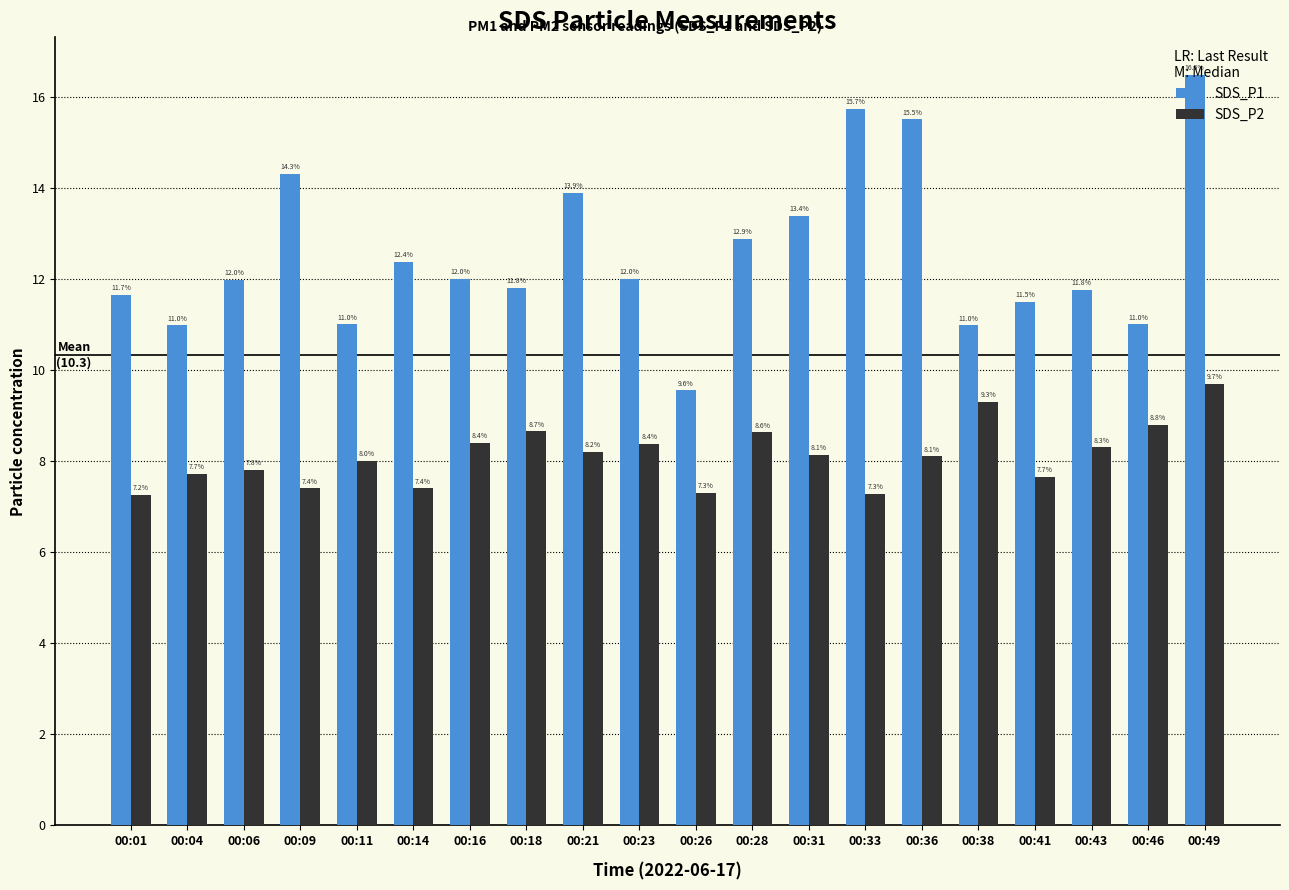

The SDS_P2 series shows 8.4 at 00:16. True or false?

True